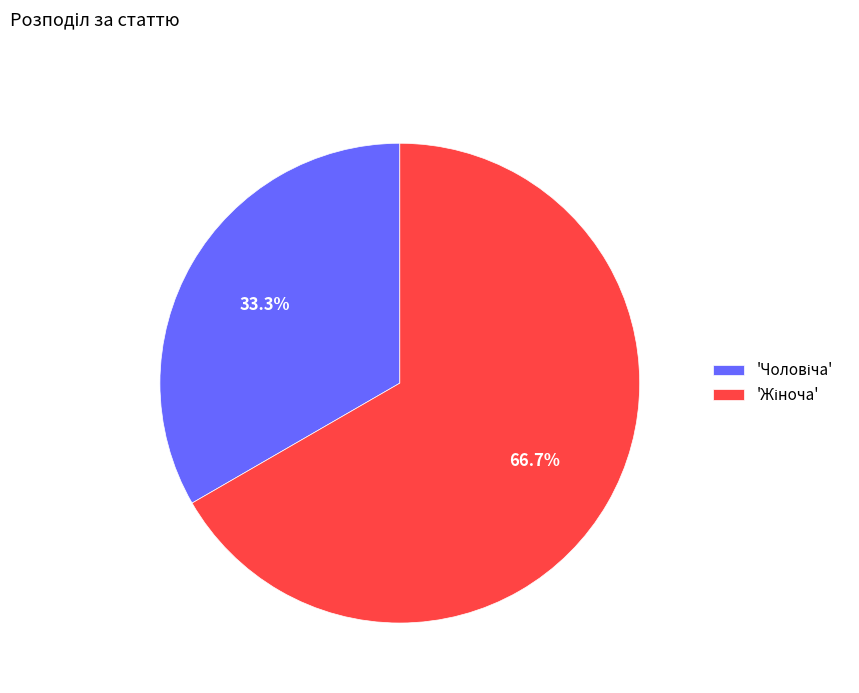

Is there any slice that represents more than half of the pie?

Yes